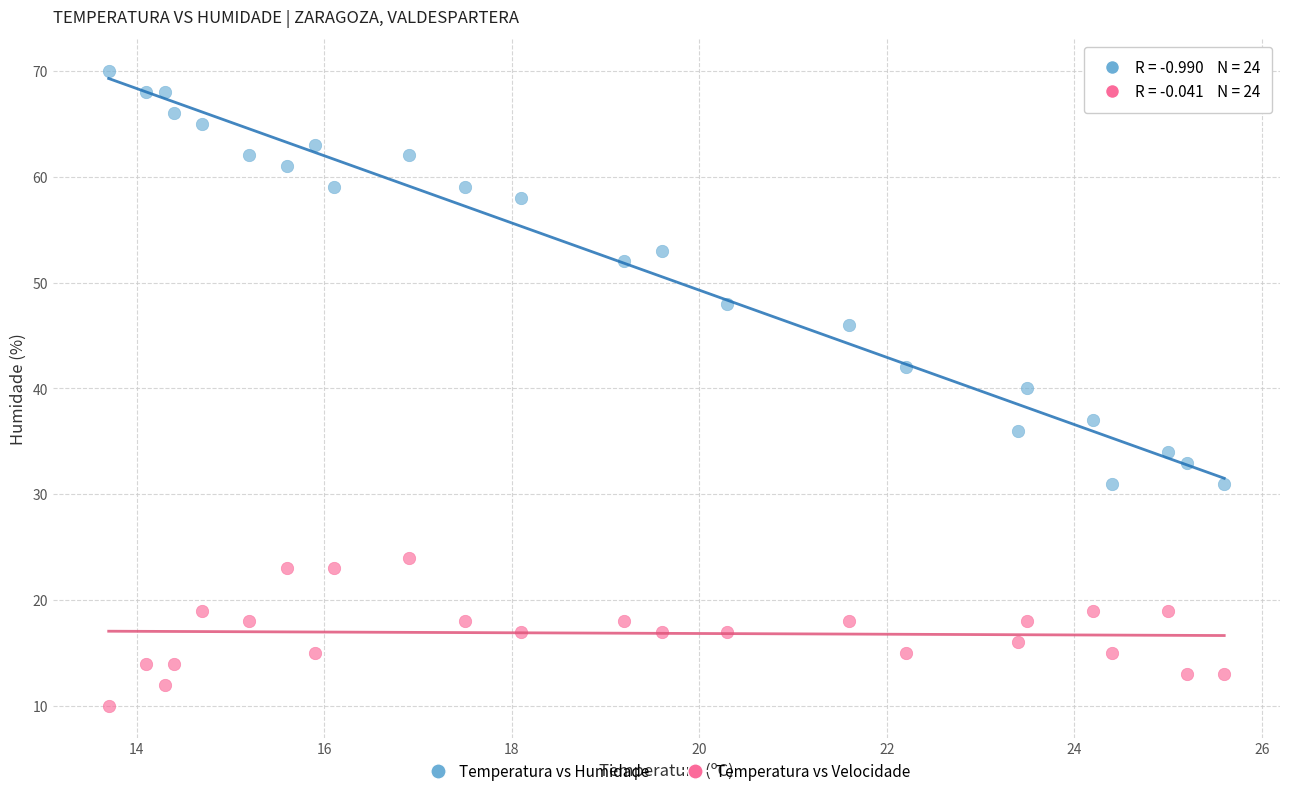

Which series reaches the minimum Y coordinate?

Temperatura vs Velocidade